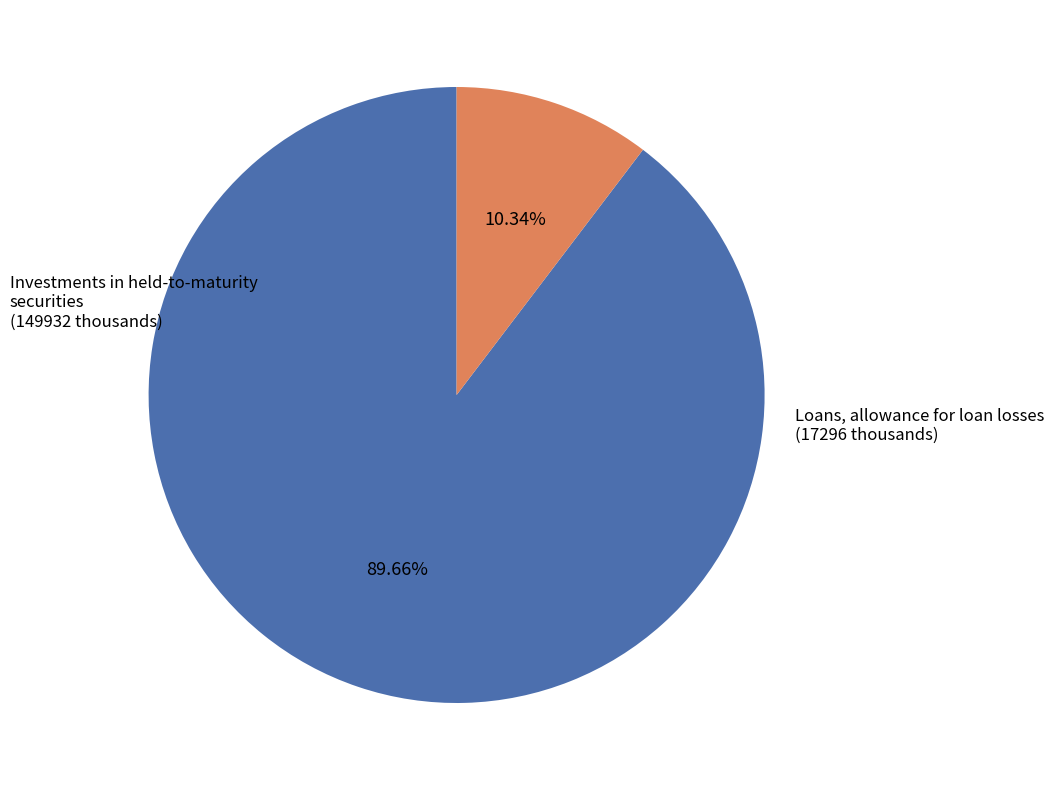

Does any single category account for the majority?

Yes